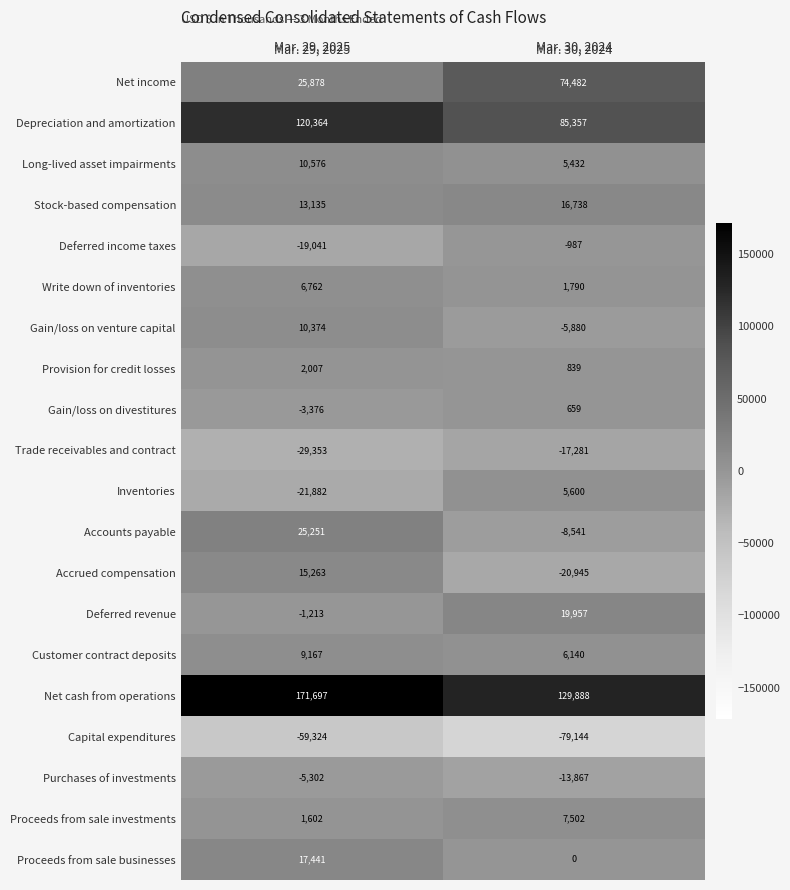

Read the Deferred income taxes value at Mar. 29, 2025, to the nearest 100.

-19000